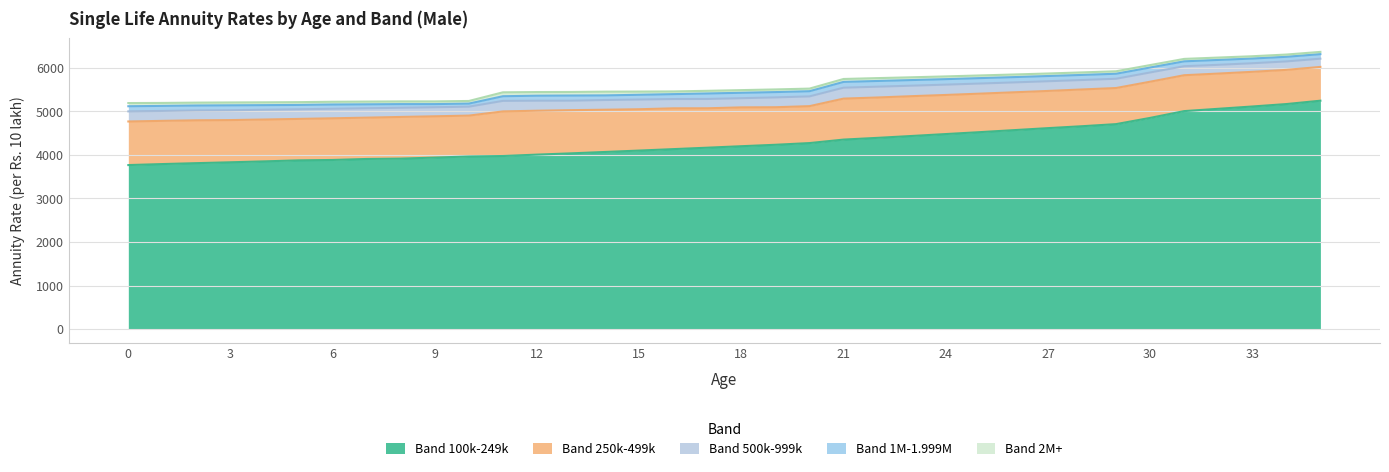

What is the difference between the Band 250k-499k values at 15 and 5?

222